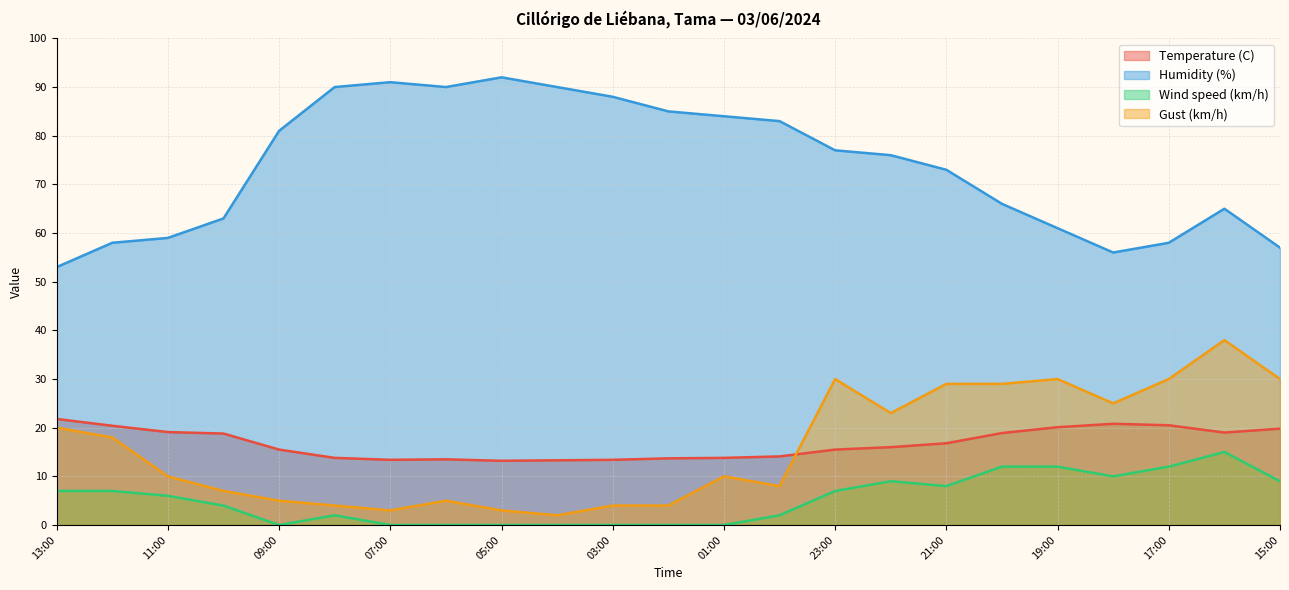

Which category has the highest value across all series?

05:00